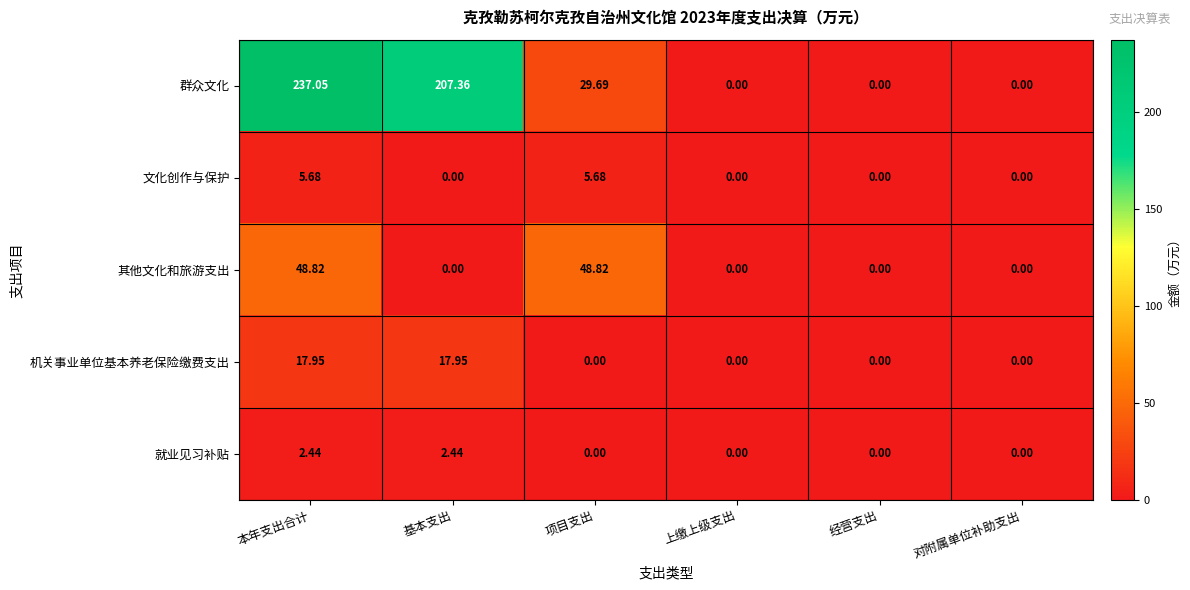

Which series changed the most between 本年支出合计 and 对附属单位补助支出?

群众文化